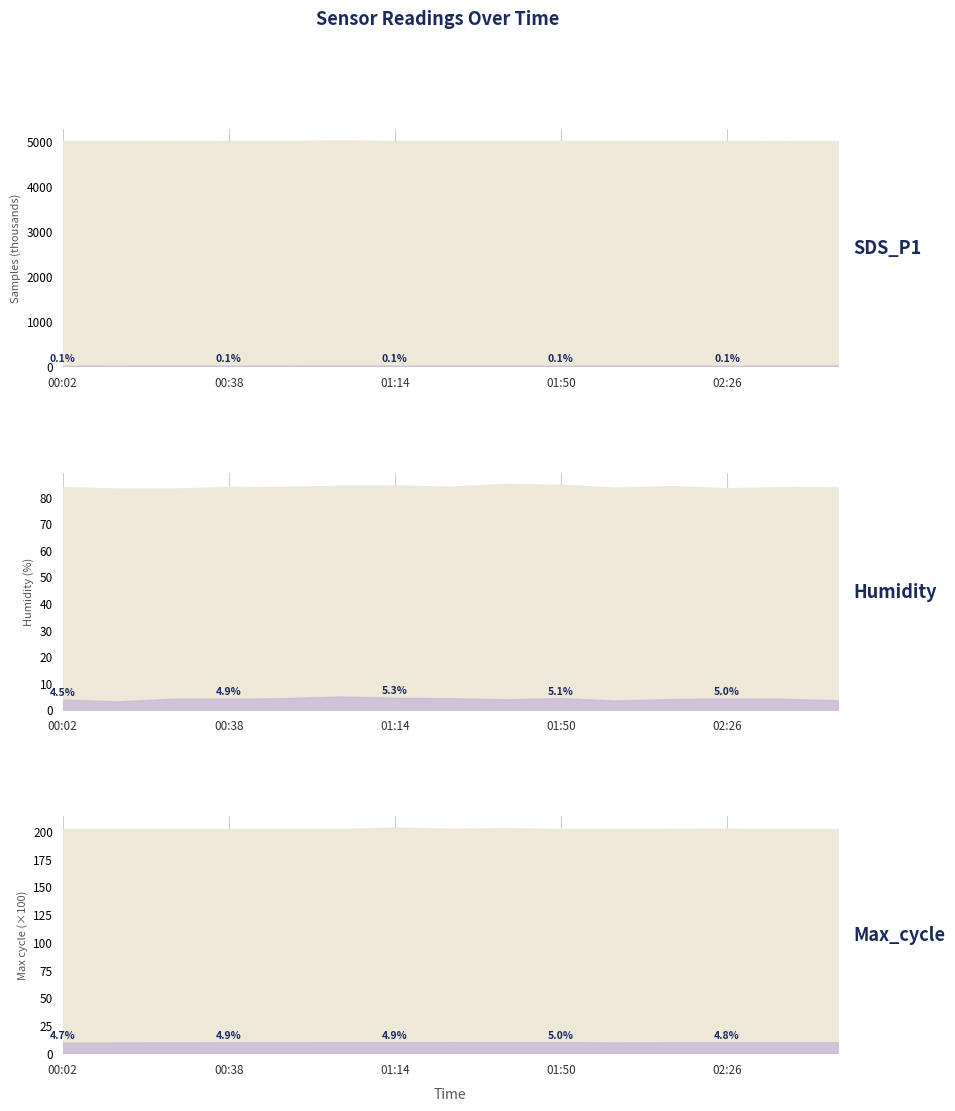

Between 00:26 and 01:38, which is larger?

00:26